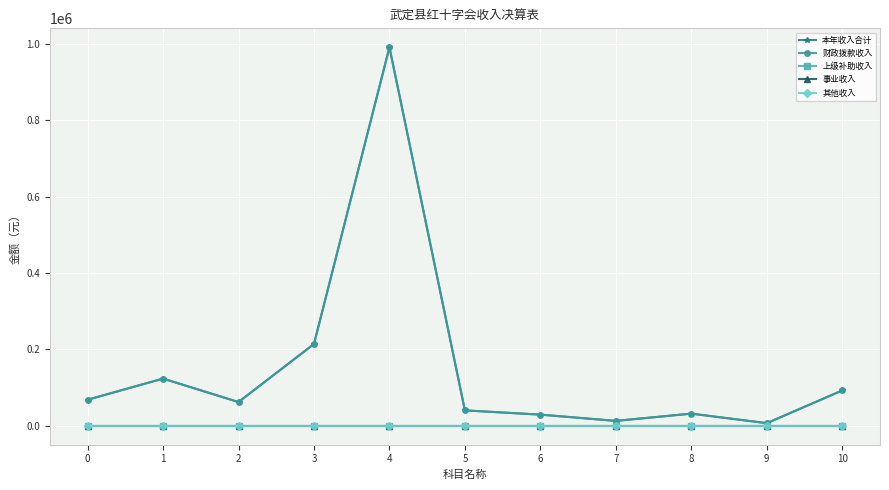

Does the chart have visible grid lines?

Yes